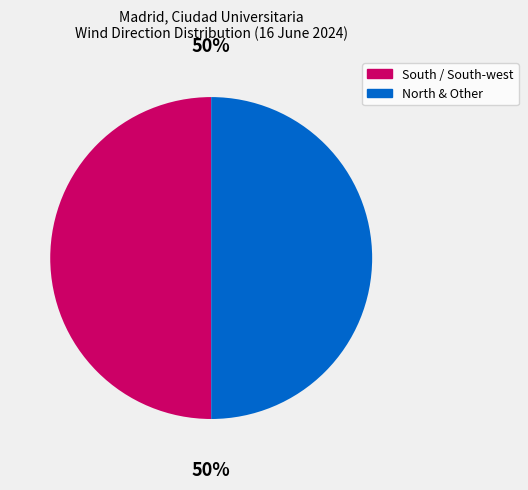

To the nearest percent, what is the average slice percentage?

50%